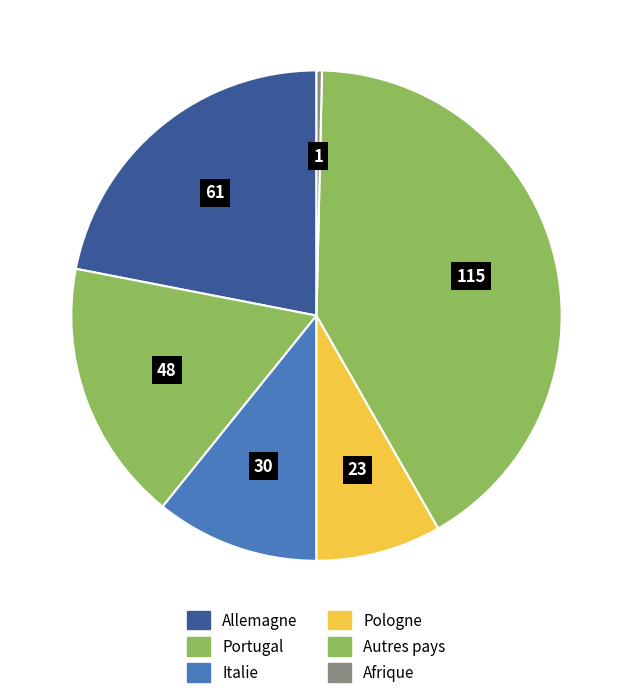

Count the number of slices in the pie.

6